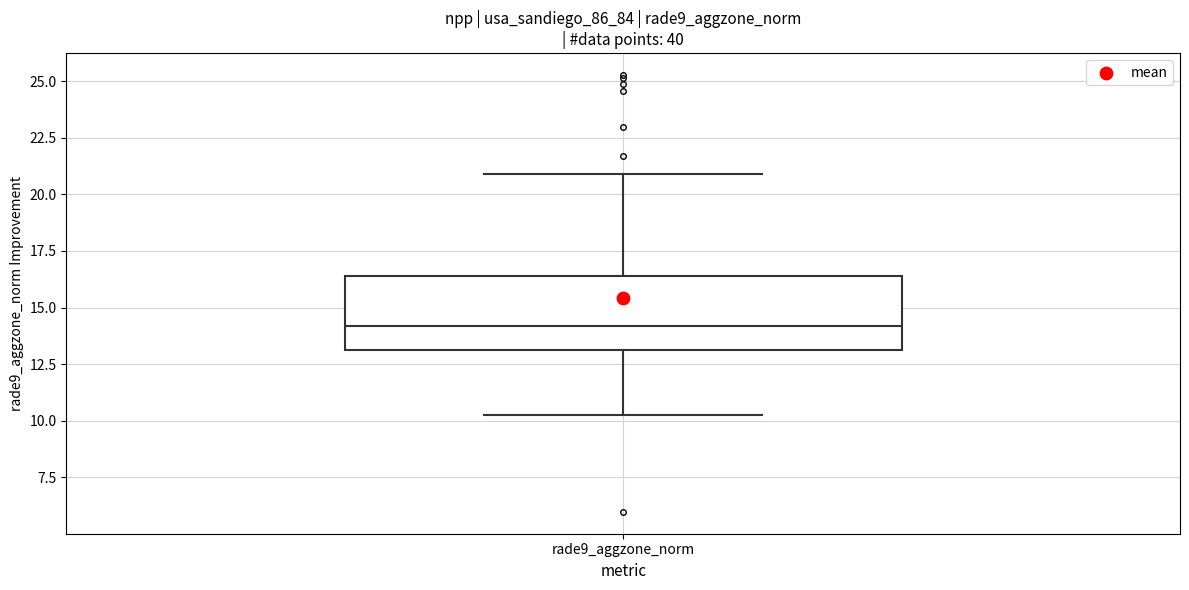

Where is the lower edge of the box for rade9_aggzone_norm on the y-axis? The values are not printed on the chart, so give them approximately, as read against the axis.

13.0